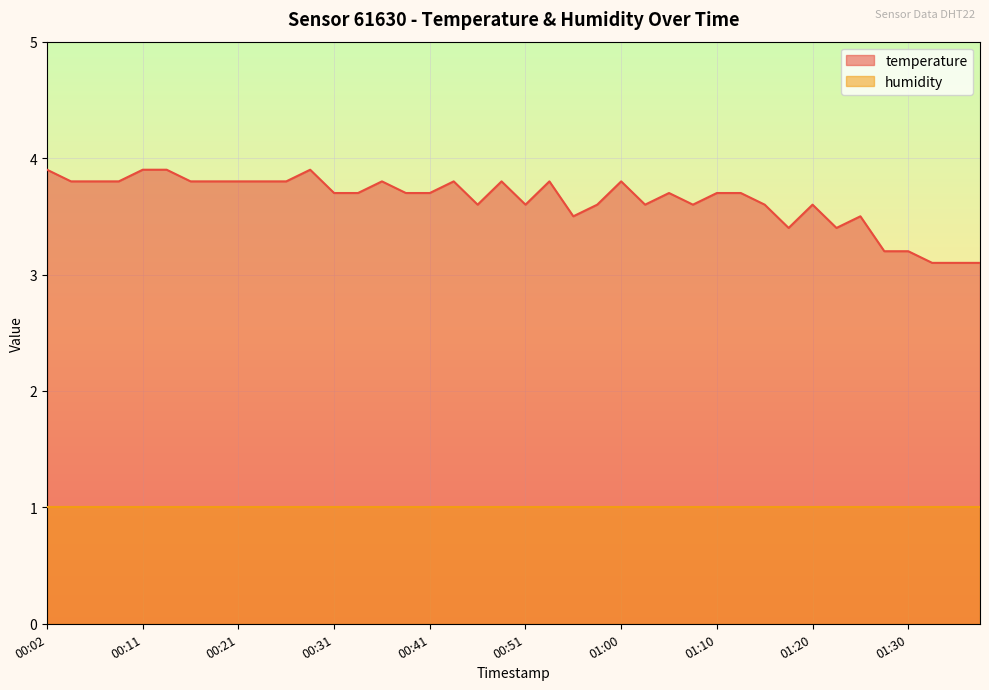

Is it true that the value at 00:48 is 3.8?

True